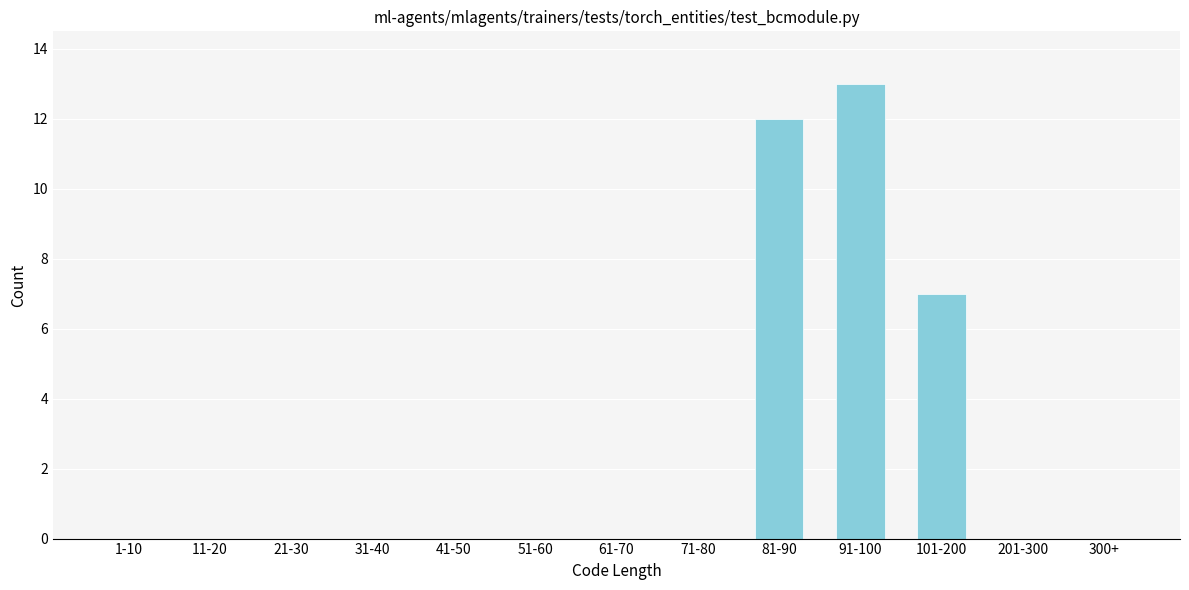

Reading right to left, extract all data points from this chart.

300+=0	201-300=0	101-200=7	91-100=13	81-90=12	71-80=0	61-70=0	51-60=0	41-50=0	31-40=0	21-30=0	11-20=0	1-10=0